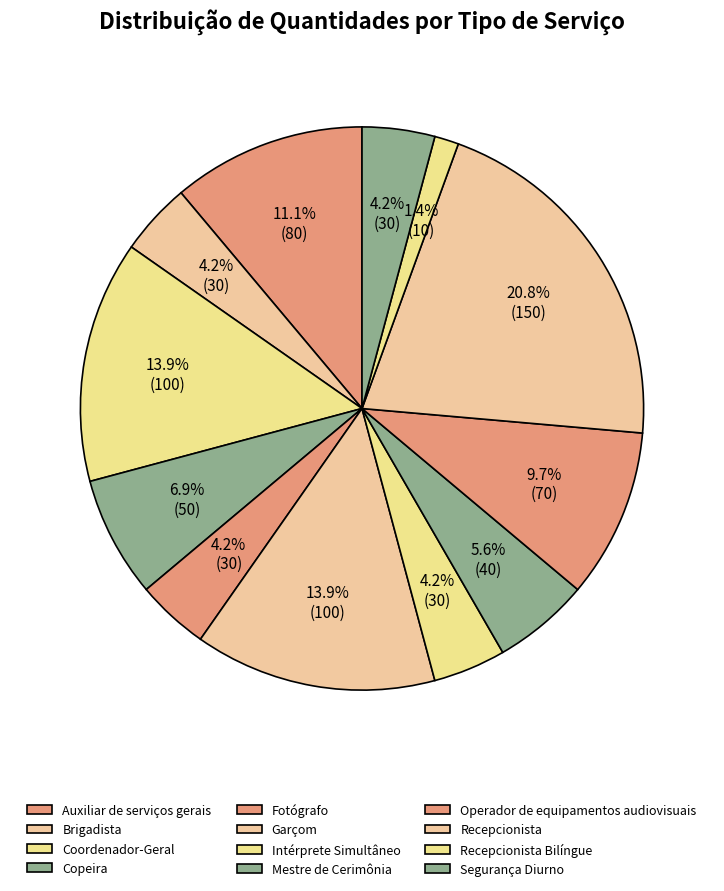

How many segments does this pie chart have?

12